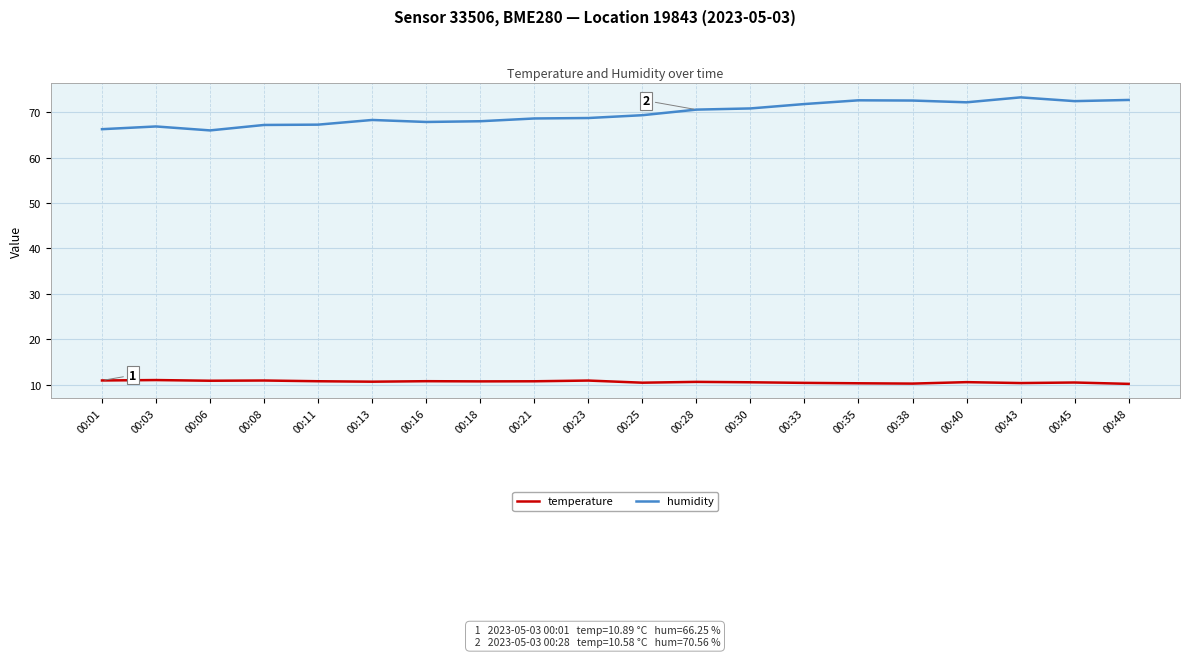

What is the highest value of the humidity series?

73.3